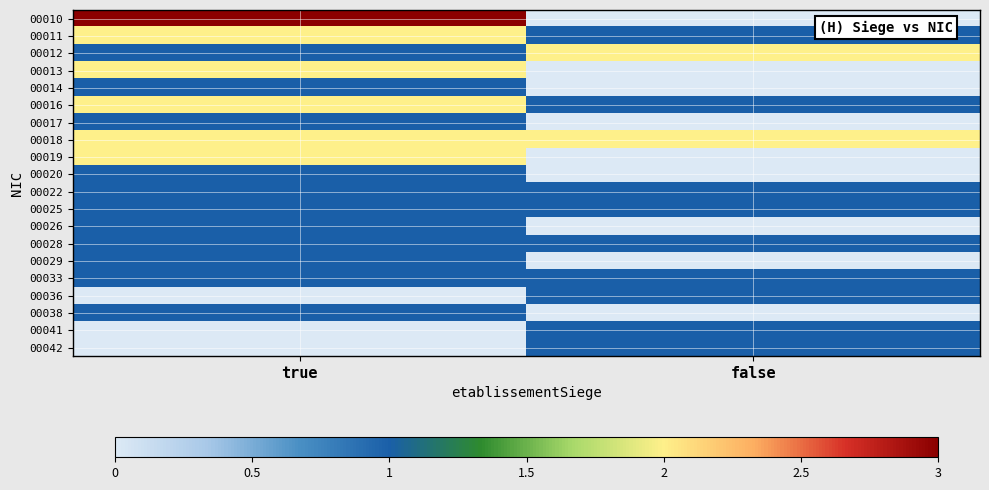

At which category is the sum across all series the highest?

true